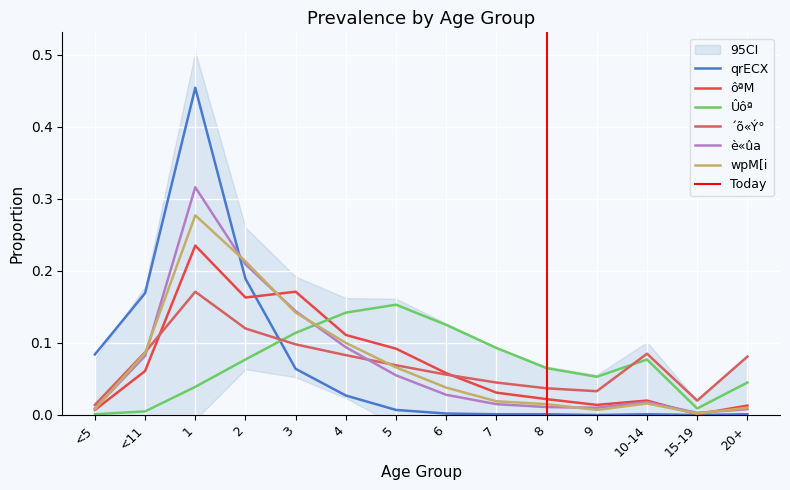

What position from the right is 10-14?

3